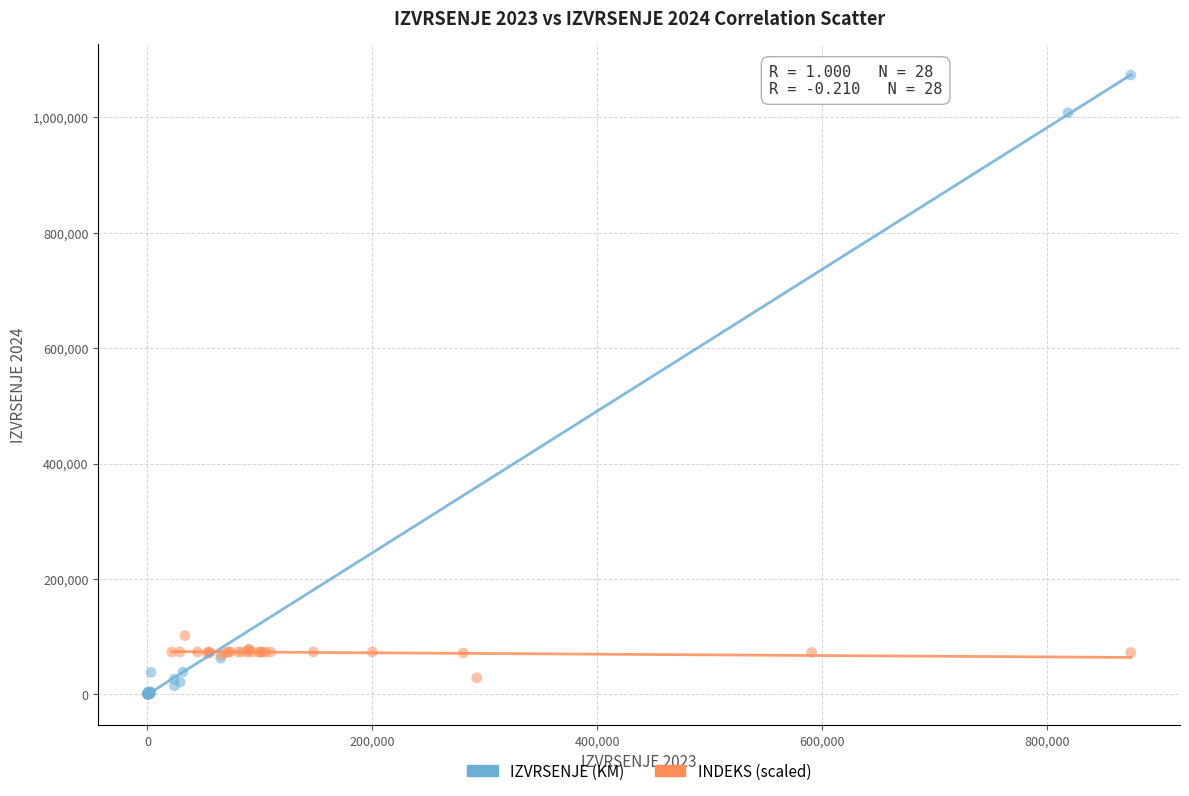

Which series has the widest spread of Y values?

IZVRSENJE (KM)